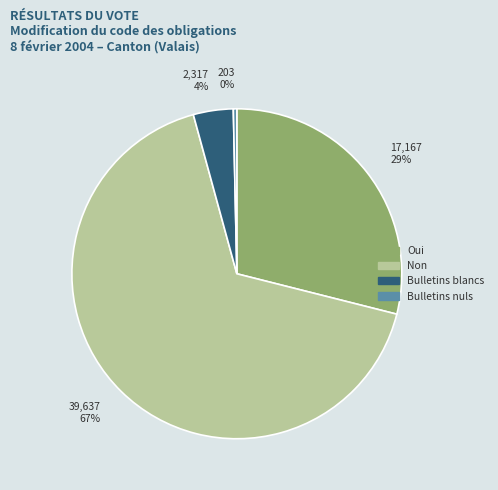

Between 2,317 4% and 39,637 67%, which is larger?

39,637 67%